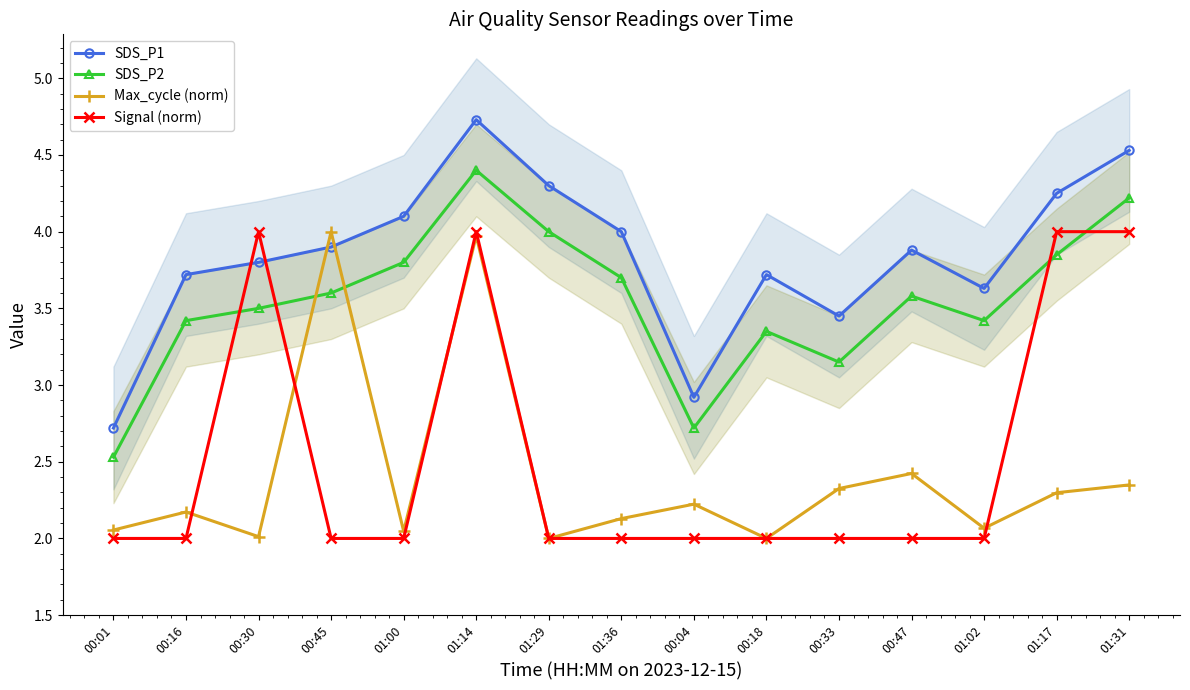

Where is the first local minimum for SDS_P2?

00:04